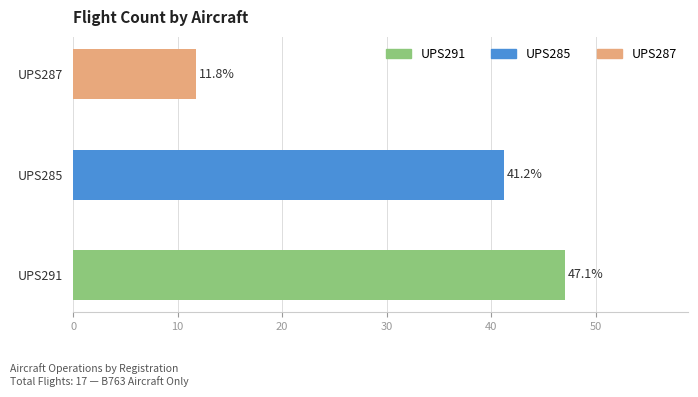

The value at UPS285 is 17.7. True or false?

False